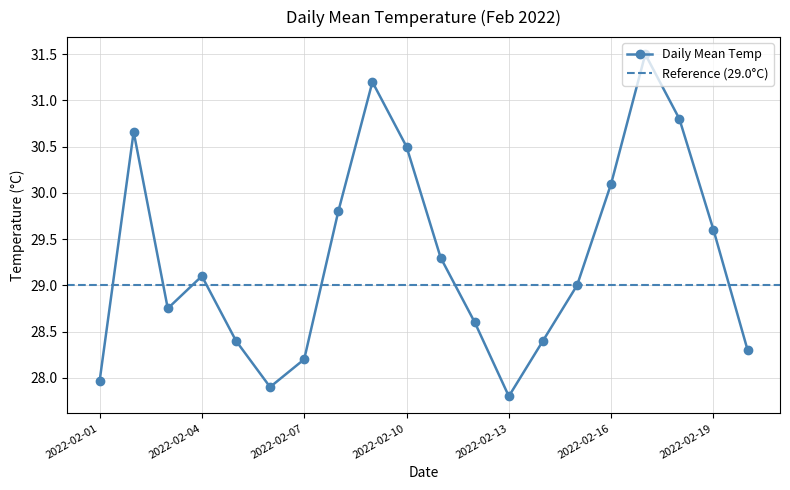

How many series are shown in this chart?

1